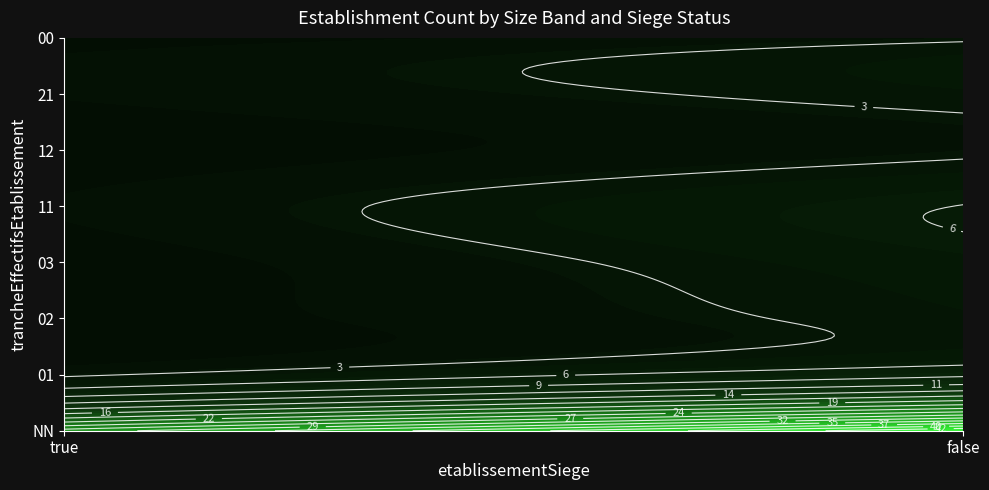

Which has a higher value, false or true?

false